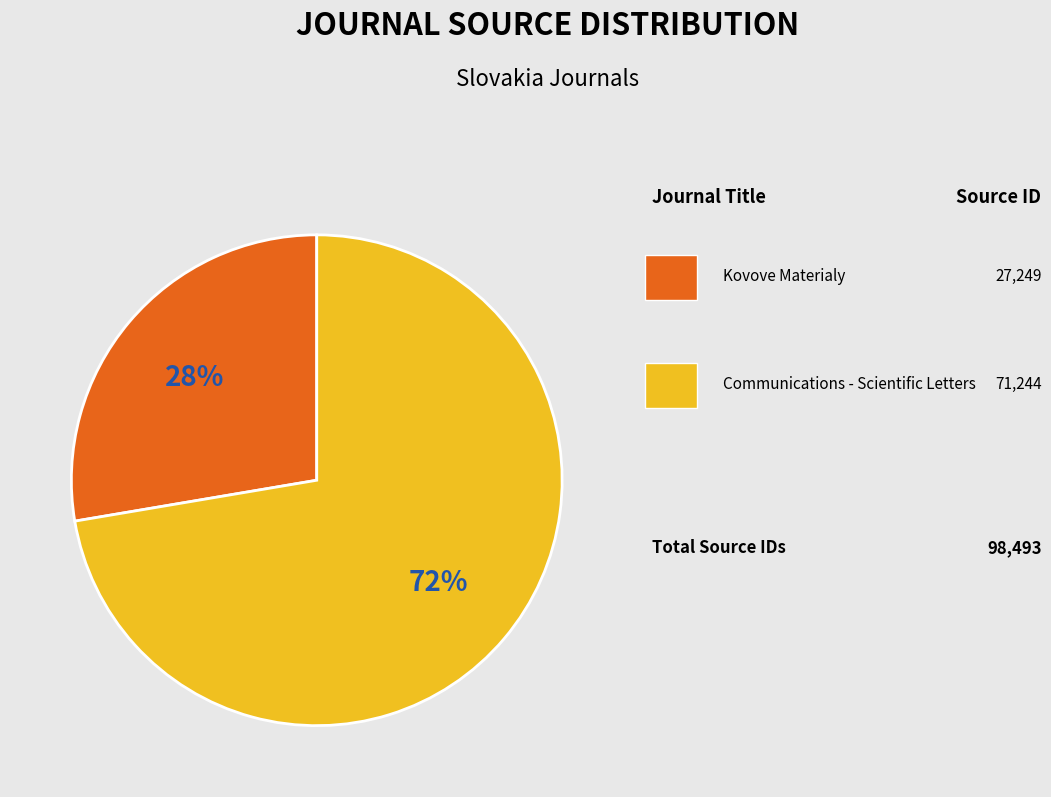

To the nearest percent, what is the average slice percentage?

50%